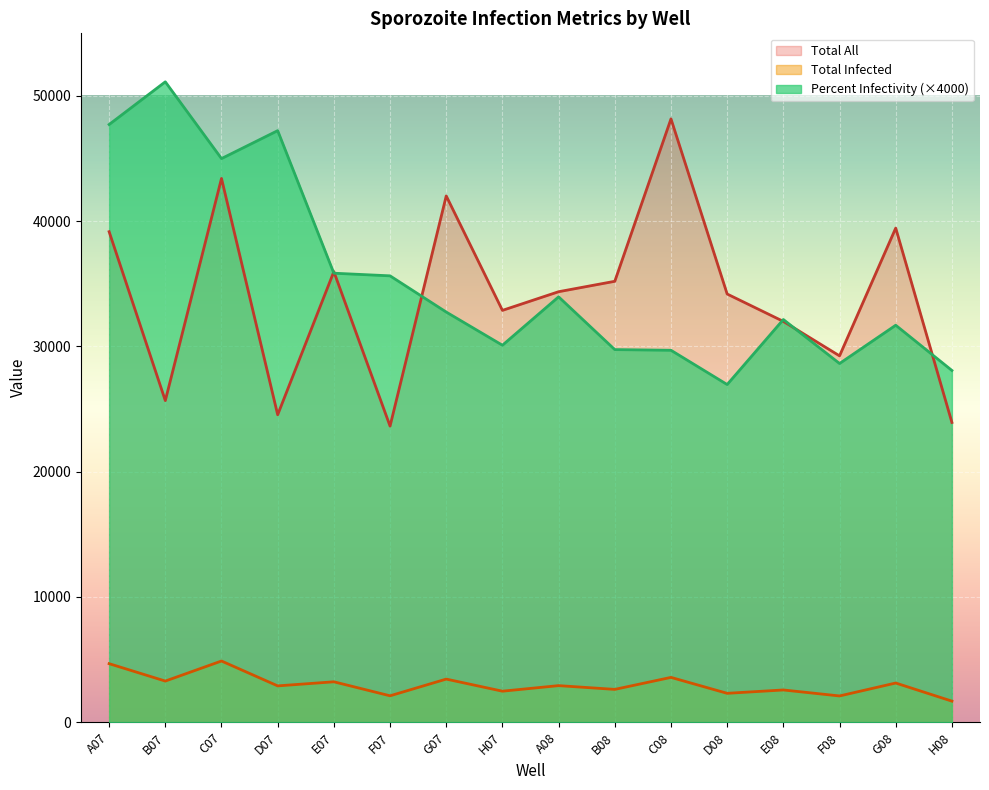

Reading left to right, what are all the values shown in this chart?

Percent Infectivity: A07=47719.7	B07=51129.5	C07=44999.3	D07=47229.5	E07=35848.1	F07=35637.5	G07=32746.3	H07=30097.3	A08=33959.8	B08=29748.3	C08=29694.8	D08=26958.4	E08=32150.0	F08=28637.9	G08=31694.2	H08=28081.9
Total Infected: A07=4672.0	B07=3282.0	C07=4884.0	D07=2898.0	E07=3224.0	F07=2106.0	G07=3440.0	H07=2474.0	A08=2918.0	B08=2618.0	C08=3576.0	D08=2304.0	E08=2572.0	F08=2094.0	G08=3126.0	H08=1680.0
Total All: A07=39162.0	B07=25676.0	C07=43414.0	D07=24544.0	E07=35974.0	F07=23638.0	G07=42020.0	H07=32880.0	A08=34370.0	B08=35202.0	C08=48170.0	D08=34186.0	E08=32000.0	F08=29248.0	G08=39452.0	H08=23930.0